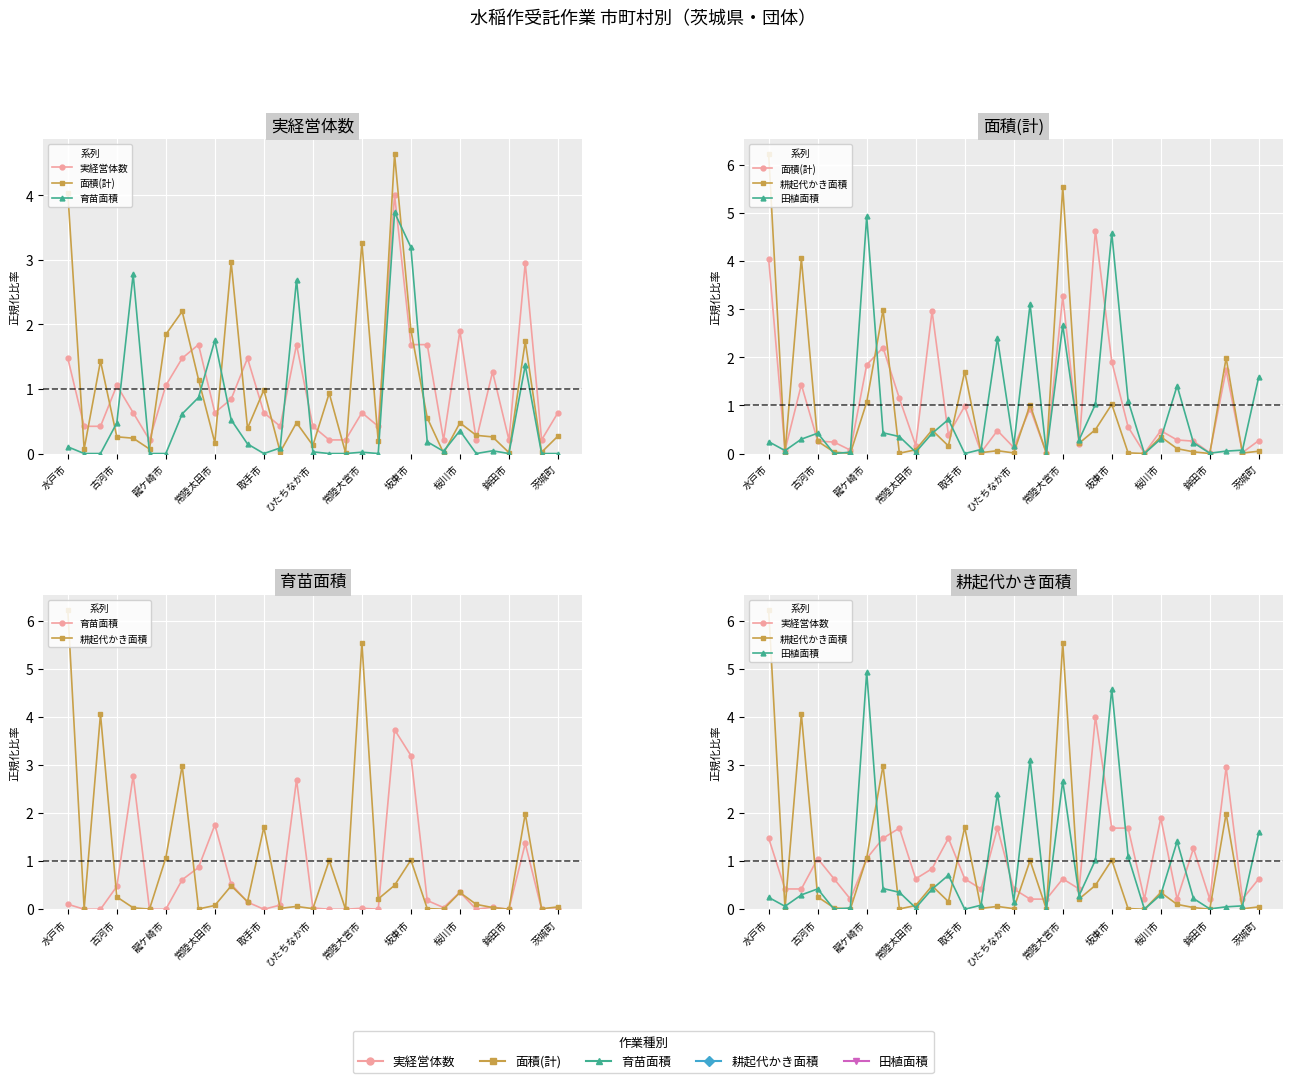

What is the difference between the maximum and second lowest values in the 耕起代かき面積 series?

6.2